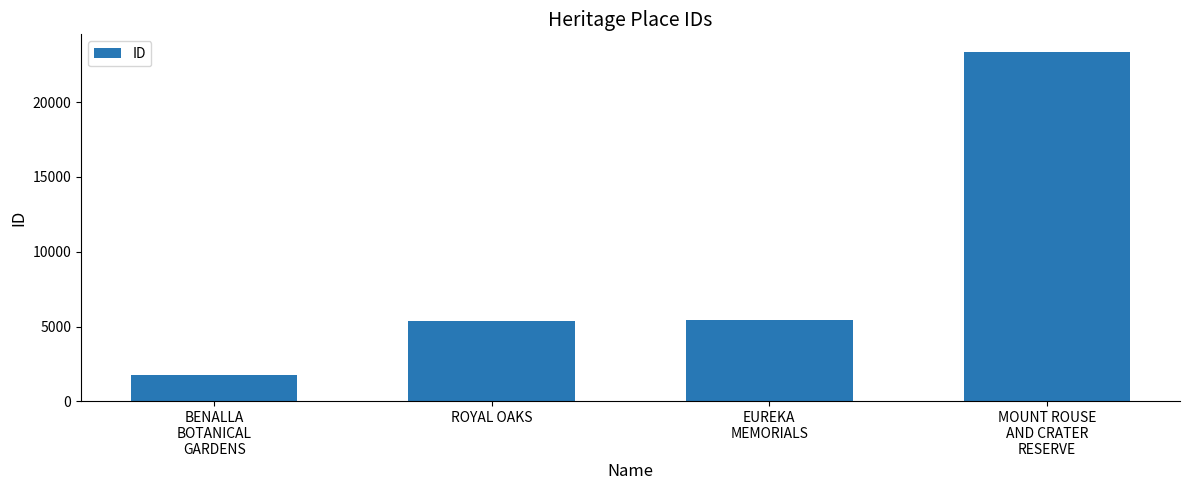

How many values are below 5422?

2